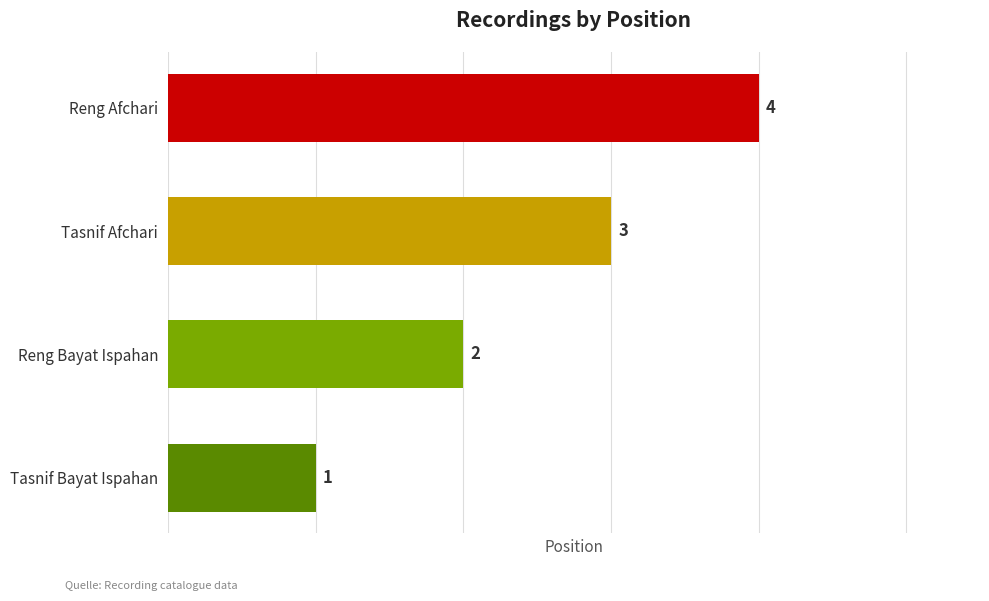

Count the values in the range 2 to 4.

3